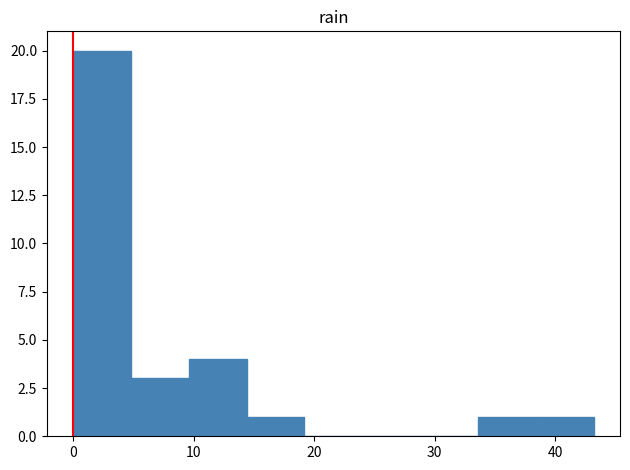

Which range on the x-axis has the tallest bar?

0.0 to 4.8